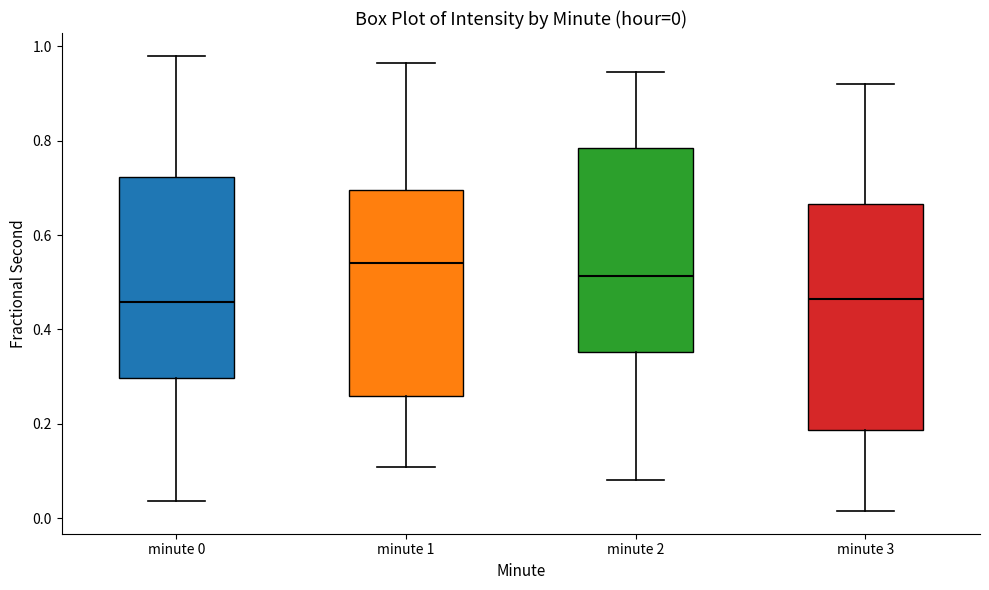

Which box is the tallest, from its lower edge to its upper edge?

minute 3